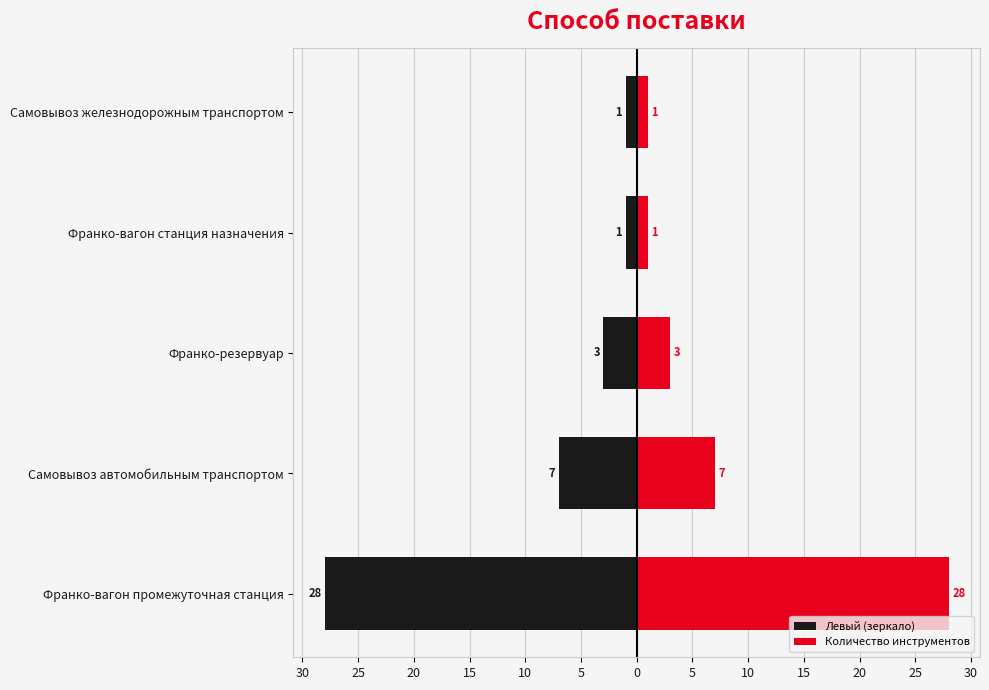

At how many categories does at least one series exceed 10?

1